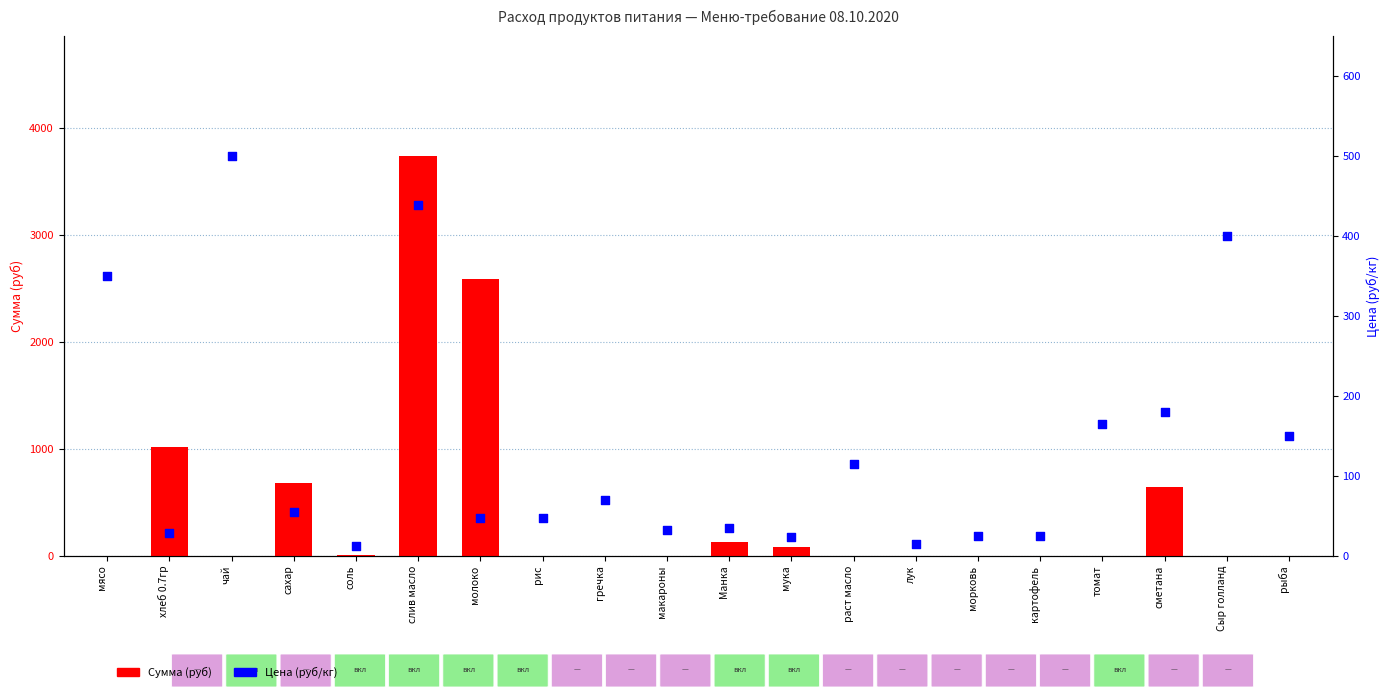

Which series has the largest Y range (max minus min)?

Сумма (руб)